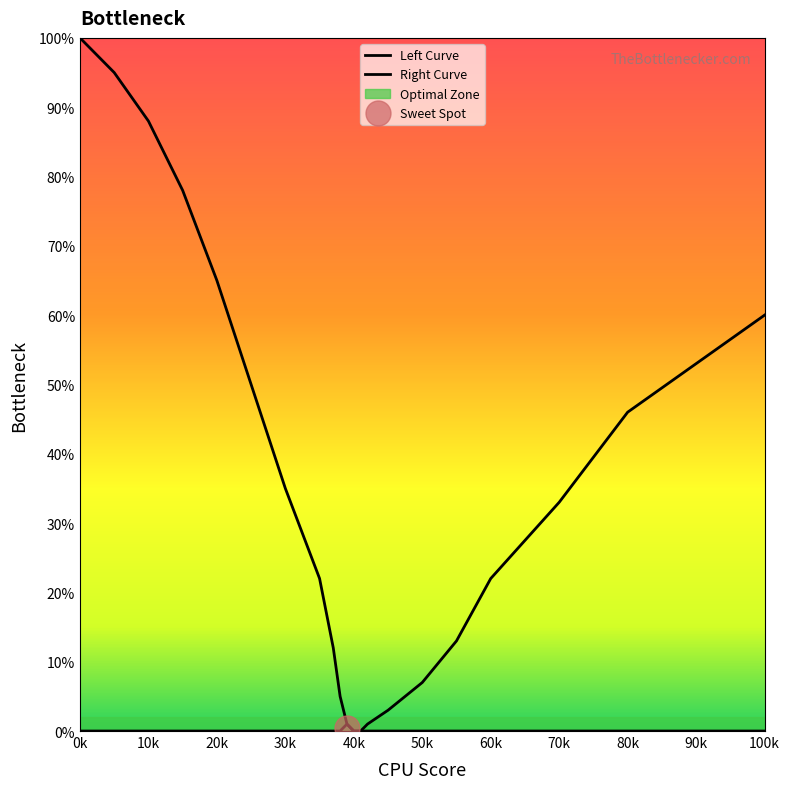

At which category is the sum across all series the highest?

0k